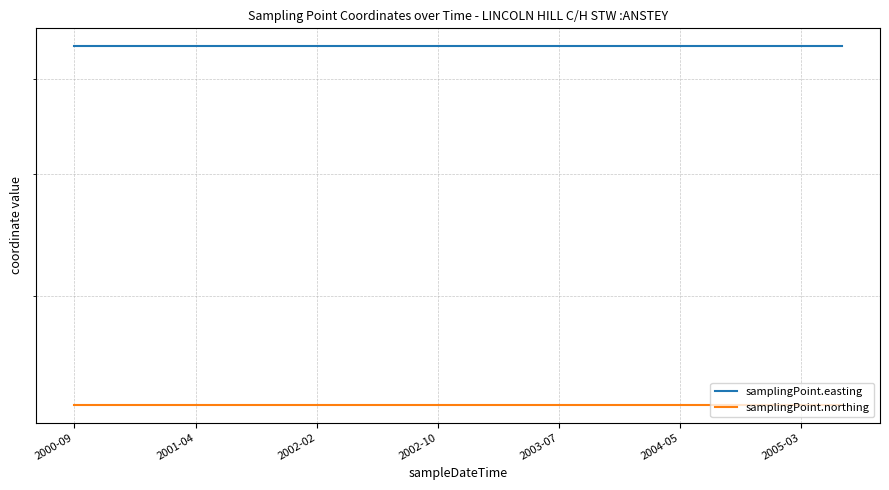

At which label is samplingPoint.northing closest to 232459?

2000-09